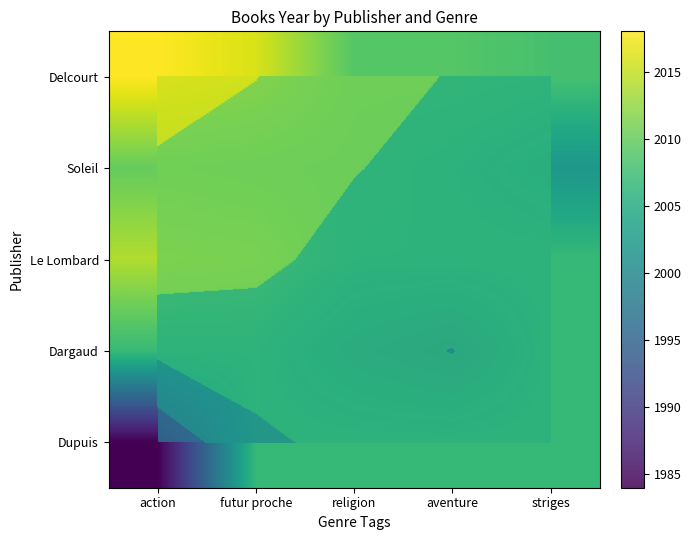

What value does the Dupuis series have at religion?

2006.8